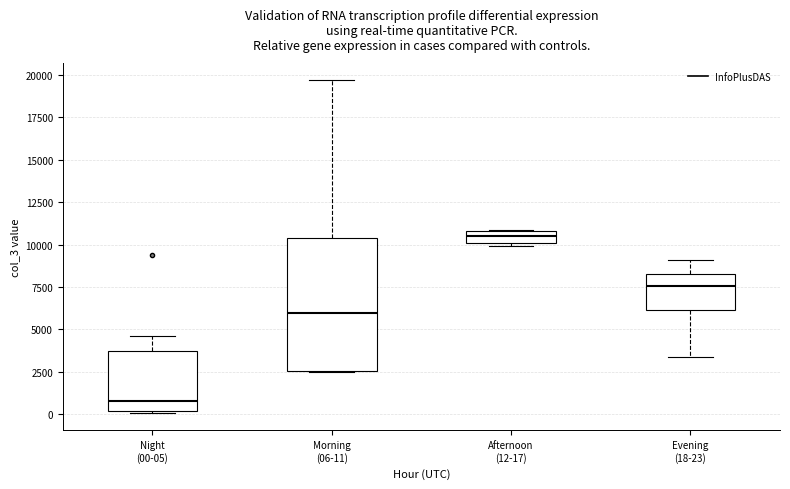

Where does the upper whisker of the box for Morning (06-11) end on the y-axis? The values are not printed on the chart, so give them approximately, as read against the axis.

19500